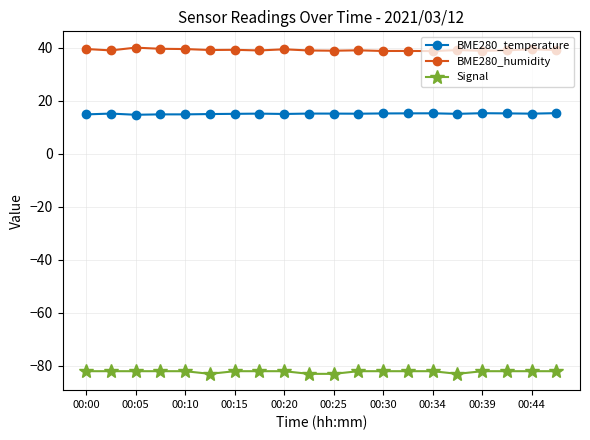

Rank the series by their maximum value, from lowest to highest.

Signal, BME280_temperature, BME280_humidity